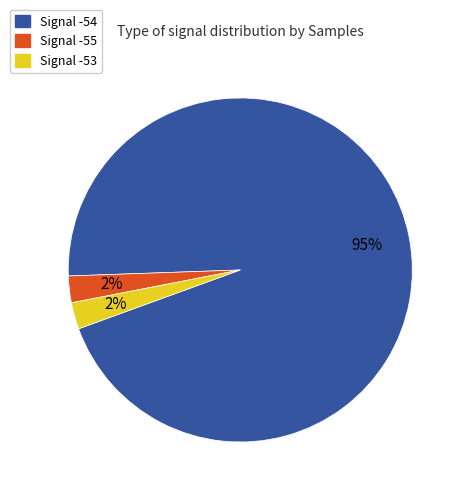

Approximately how many times larger is the value at Signal -55 compared to Signal -53?

1.0